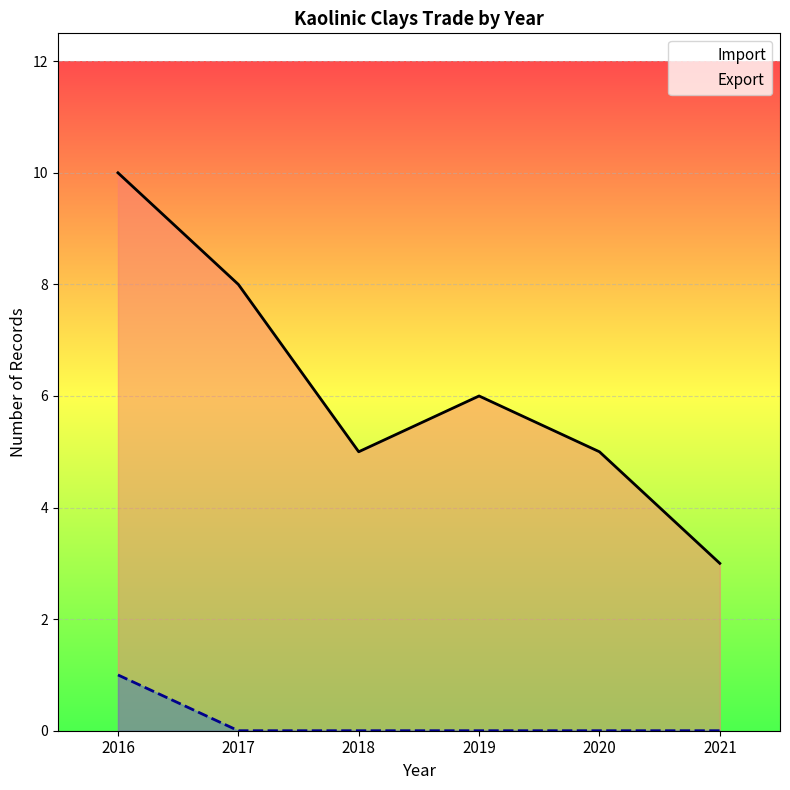

How many lines are shown in the chart?

2